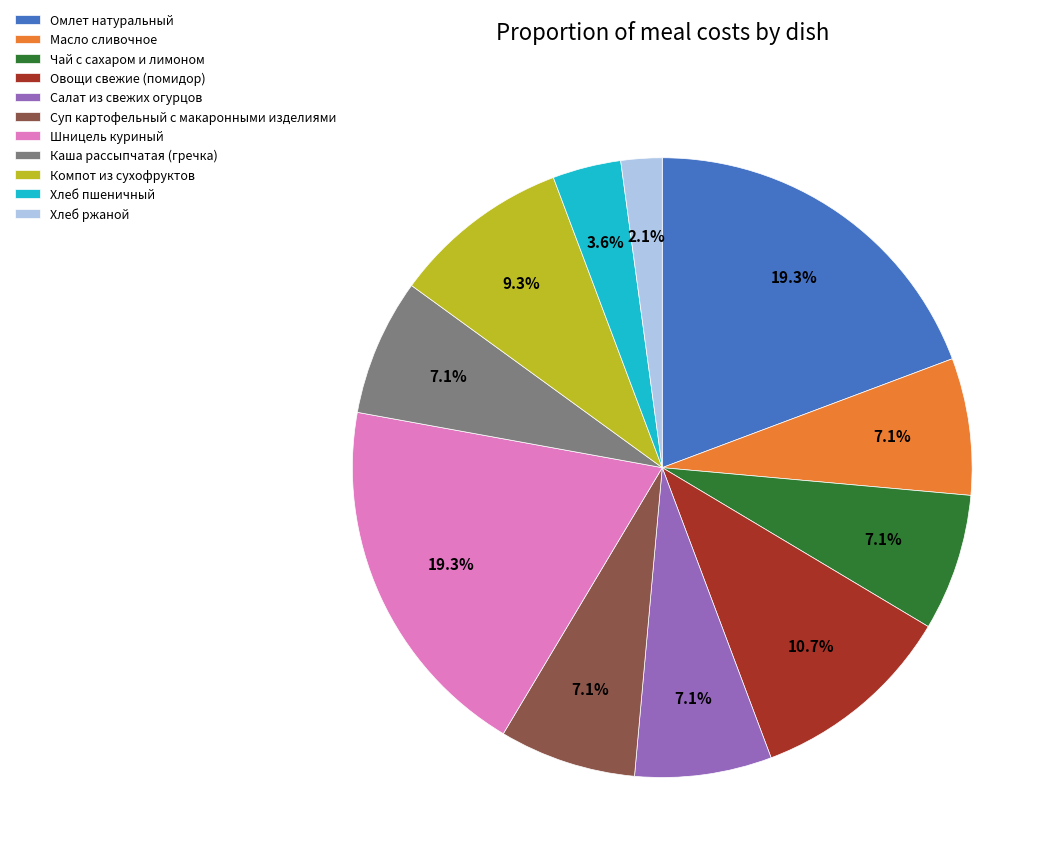

Which slice is the smallest?

Хлеб ржаной